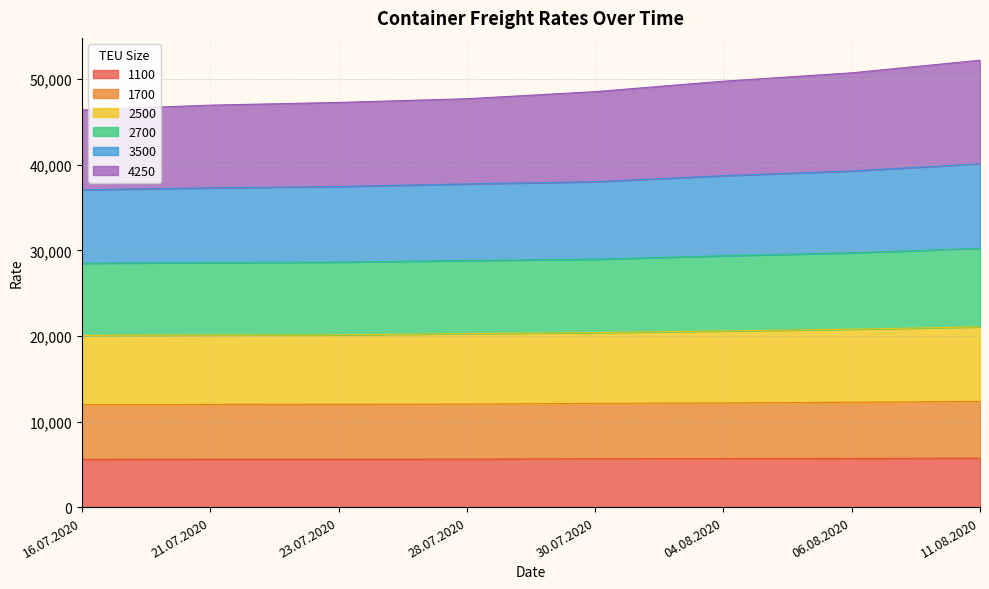

True or false: 3500 and 2700 intersect in this chart.

False